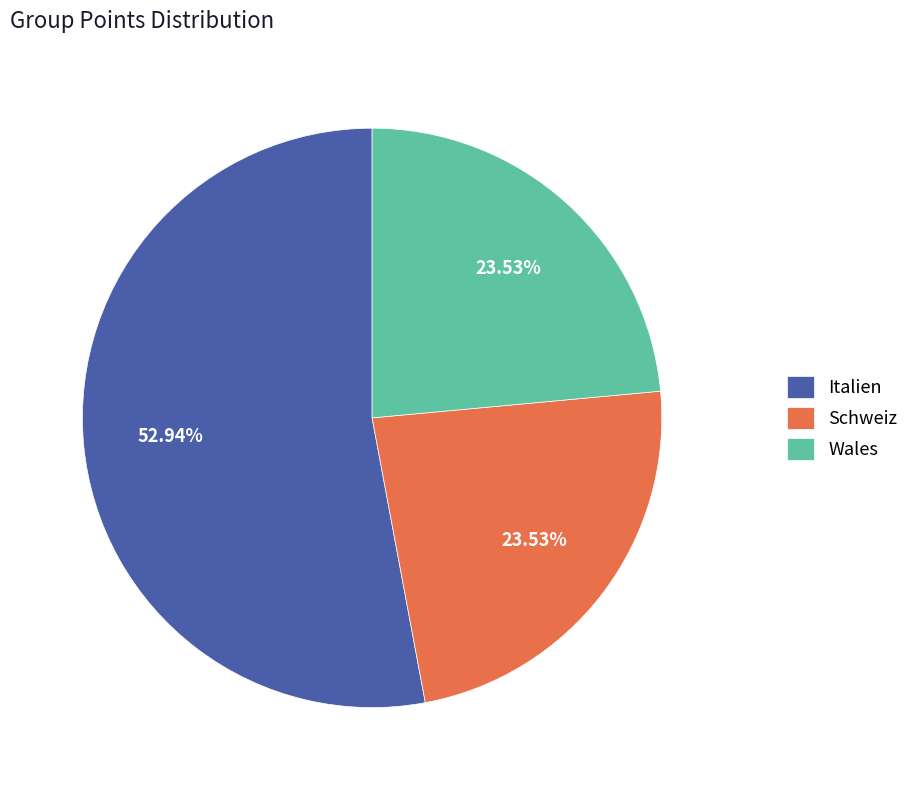

Count the number of slices in the pie.

3